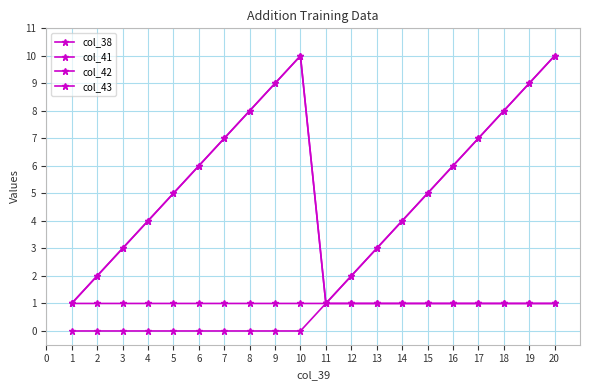

Does the chart have visible grid lines?

Yes